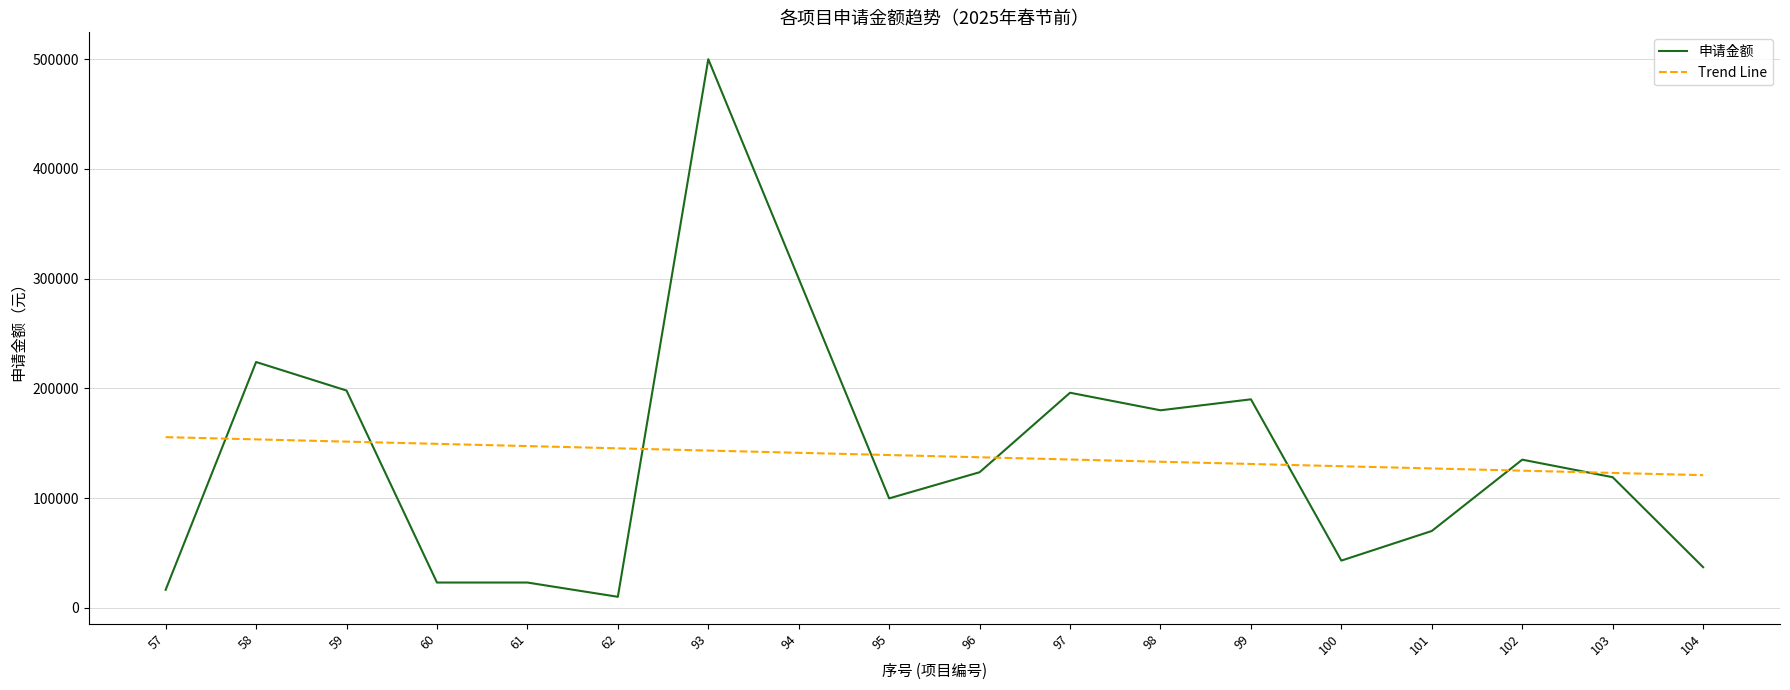

Rank the series at 102 from lowest to highest value.

Trend Line, 申请金额